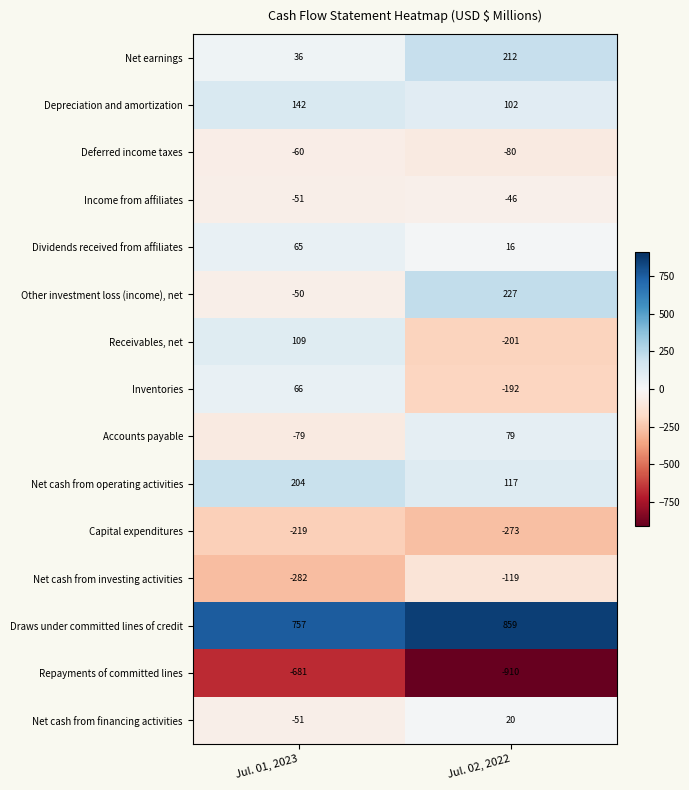

Rank the series at Jul. 02, 2022 from lowest to highest value.

Repayments of committed lines, Capital expenditures, Receivables, net, Inventories, Net cash from investing activities, Deferred income taxes, Income from affiliates, Dividends received from affiliates, Net cash from financing activities, Accounts payable, Depreciation and amortization, Net cash from operating activities, Net earnings, Other investment loss (income), net, Draws under committed lines of credit